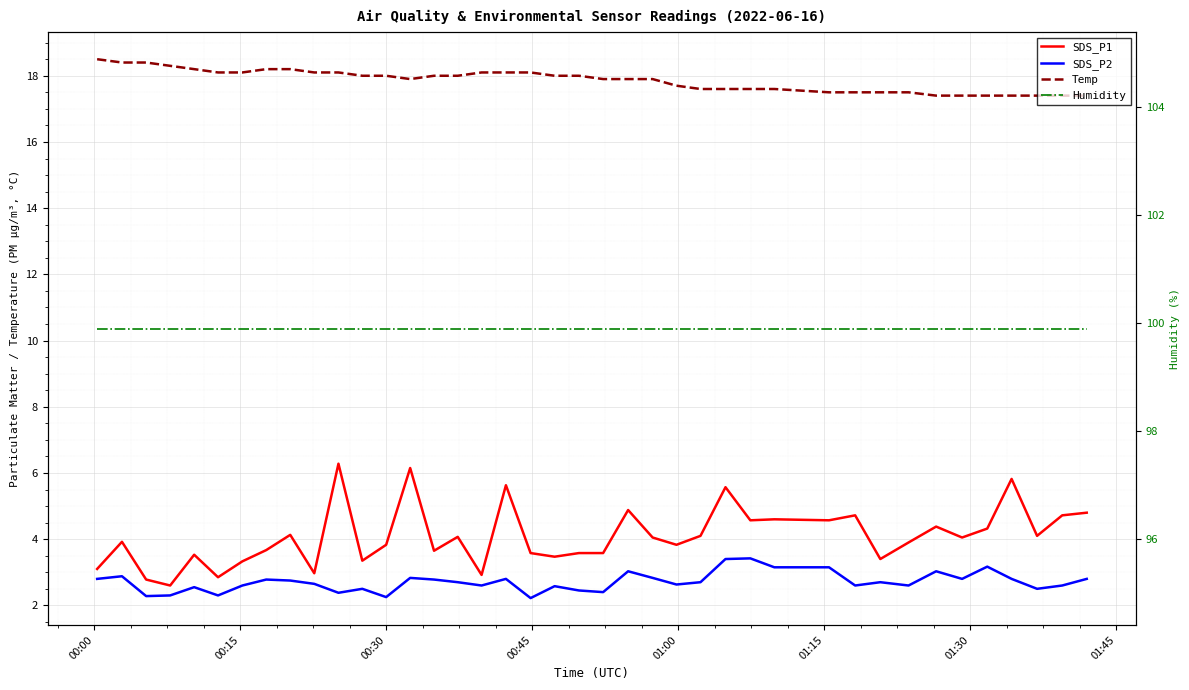

How many data points in Temp are above 18?

14